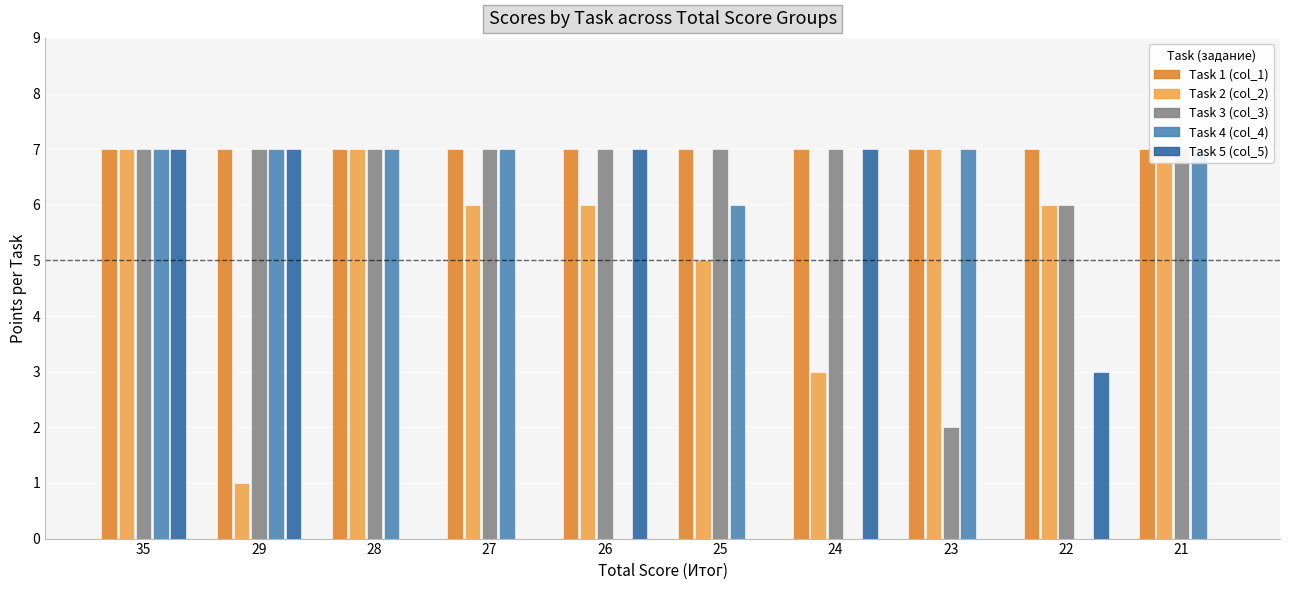

Which series has the largest range (max minus min)?

Task 4 (col_4)